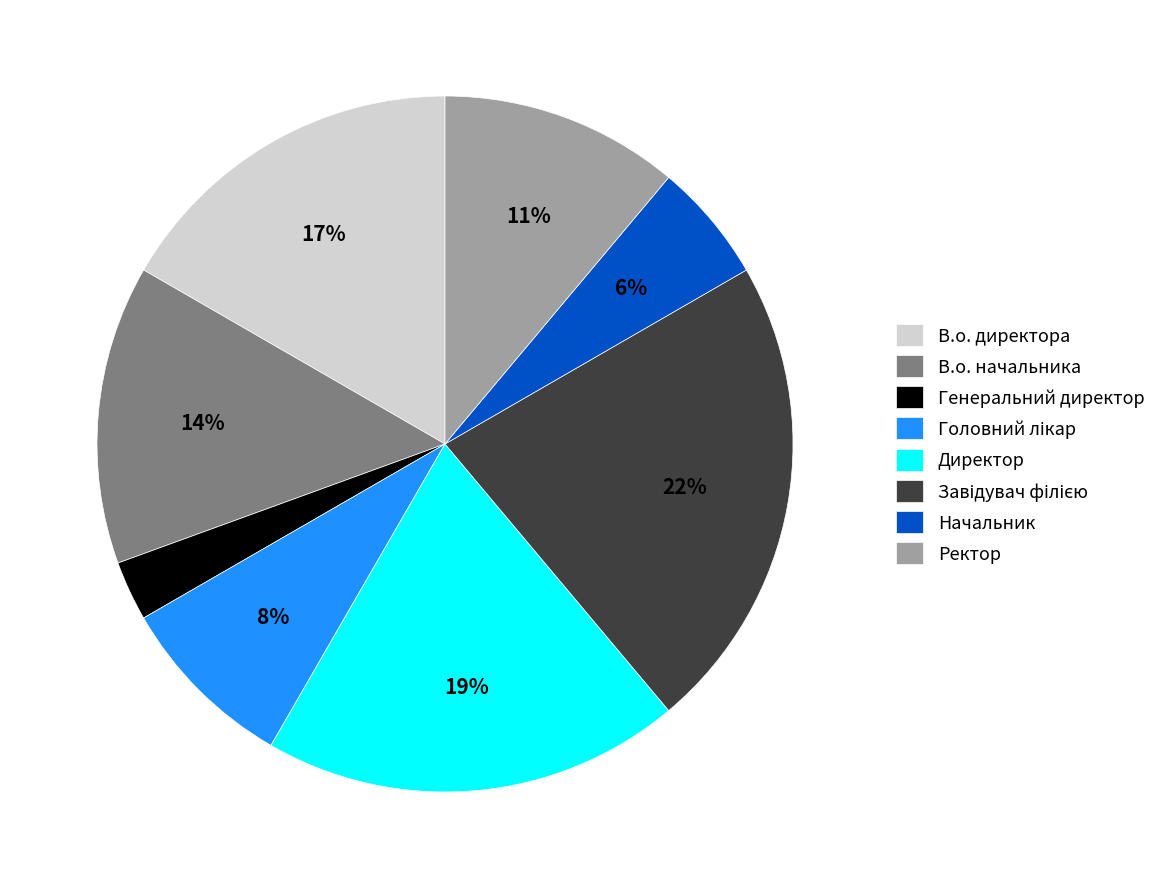

Is the sum of Директор and Ректор greater than half?

No